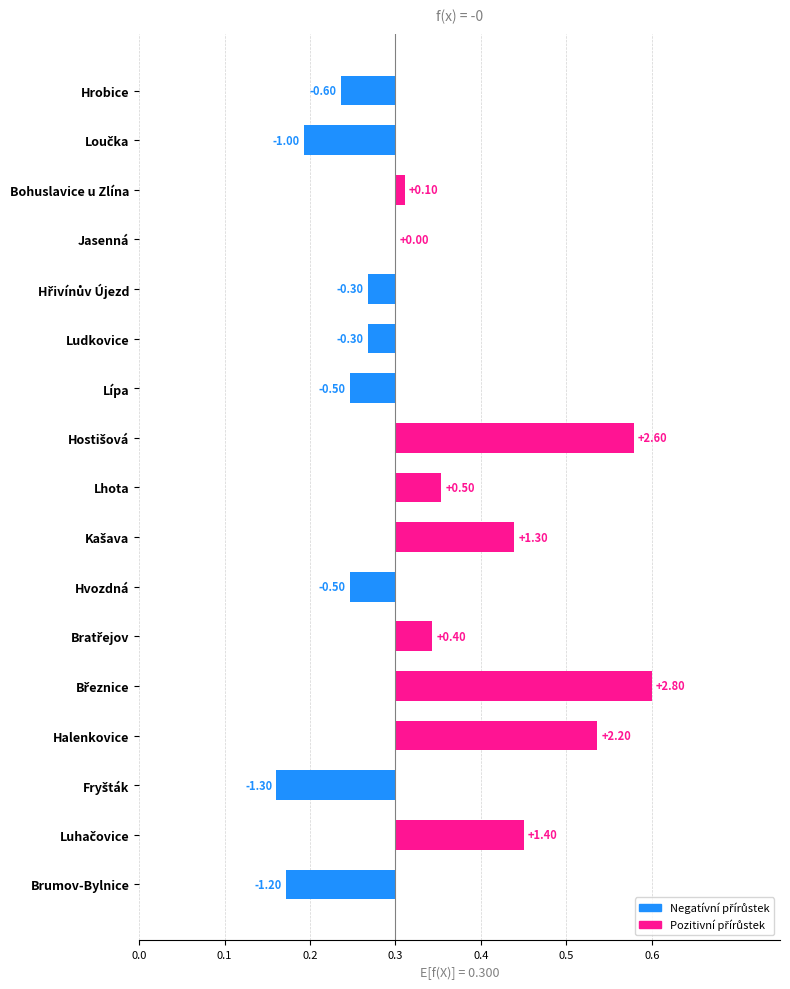

How many data points does each series have?

17